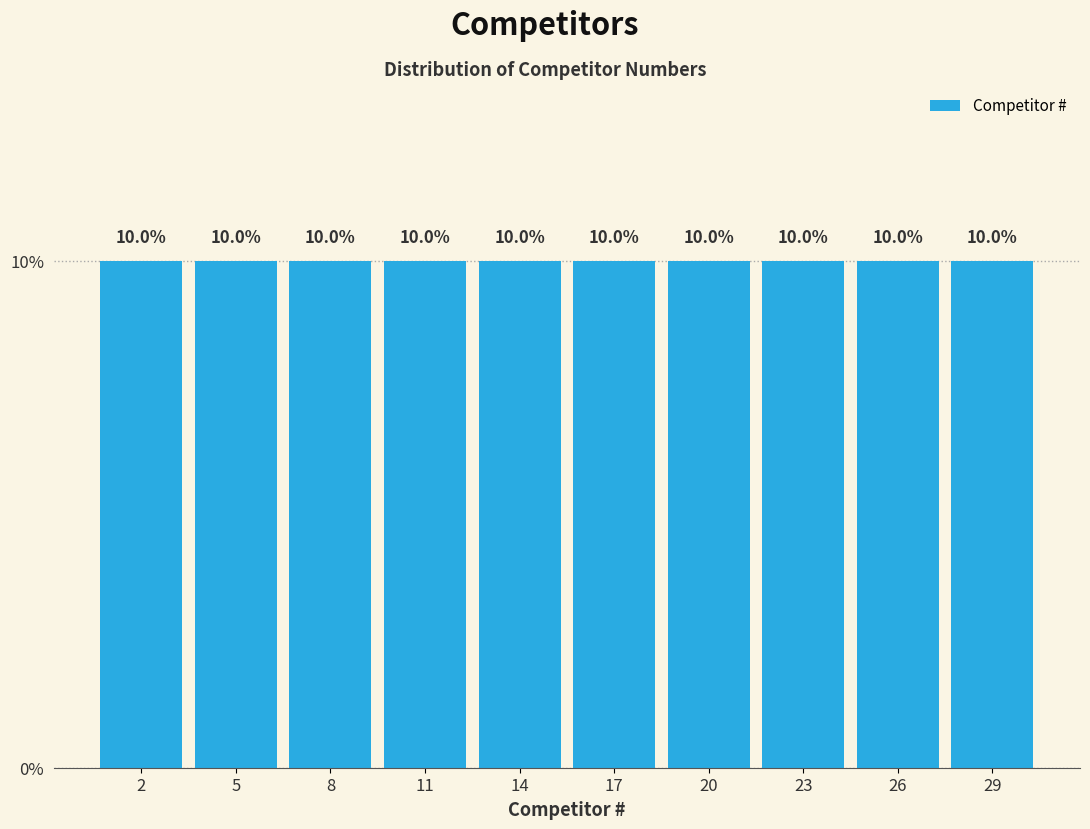

Reading left to right, transcribe this chart: for each bar, give the range it covers on the x-axis and its height.

0.5 to 3.5: 10.0
3.5 to 6.5: 10.0
6.5 to 9.5: 10.0
9.5 to 12.5: 10.0
12.5 to 15.5: 10.0
15.5 to 18.5: 10.0
18.5 to 21.5: 10.0
21.5 to 24.5: 10.0
24.5 to 27.5: 10.0
27.5 to 30.5: 10.0